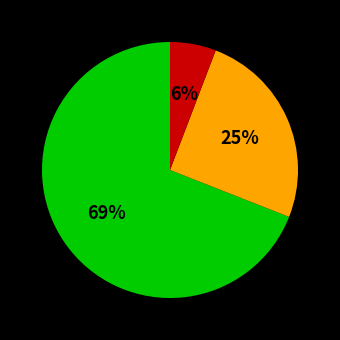

To the nearest percent, what is the difference between the largest and smallest slice percentages?

63%